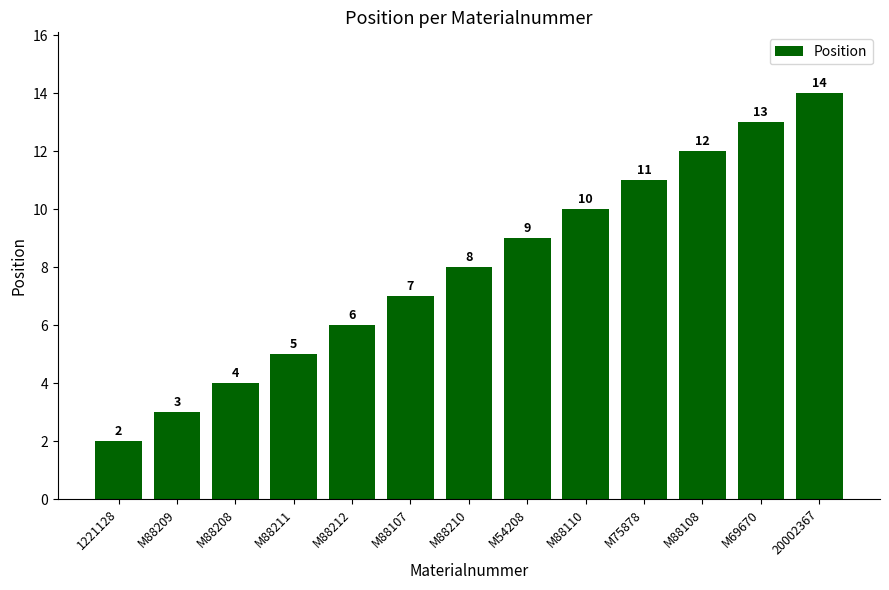

What is the maximum value shown in the chart?

14